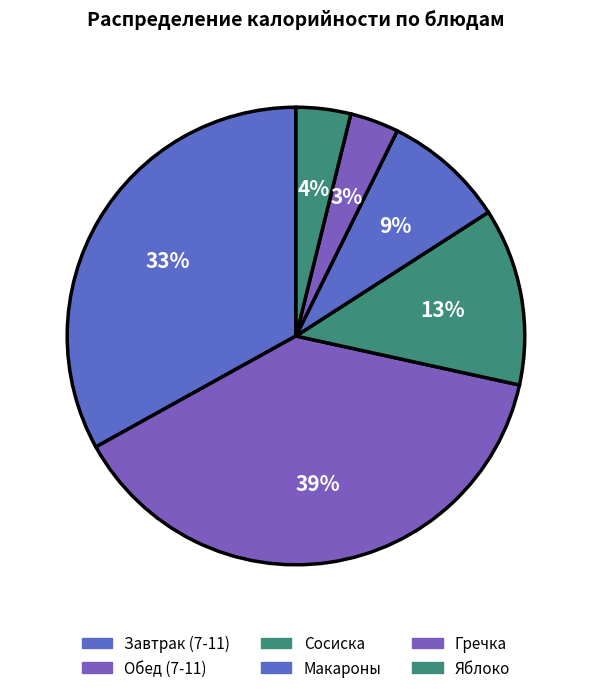

How many segments does this pie chart have?

6